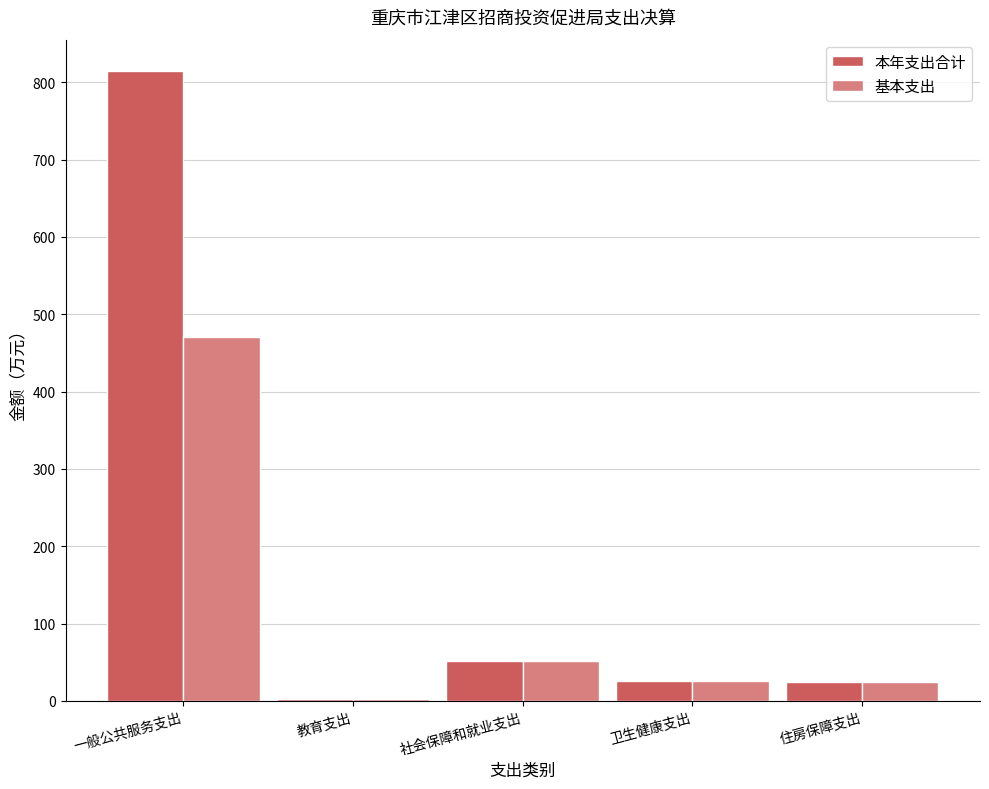

What are all the series names shown in the legend?

本年支出合计, 基本支出